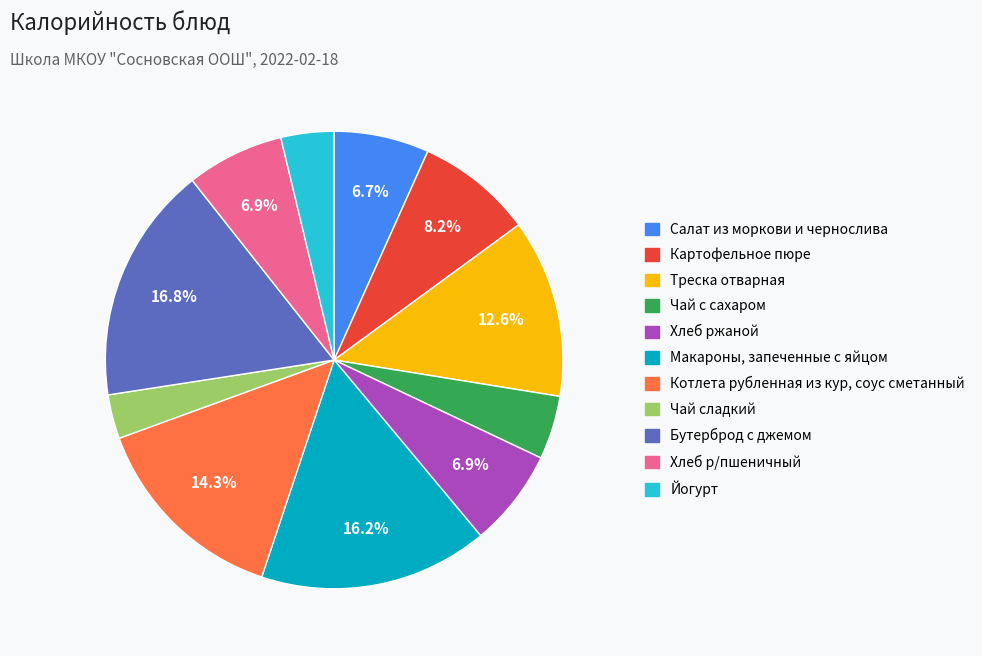

Is Котлета рубленная из кур, соус сметанный the majority of the pie?

No